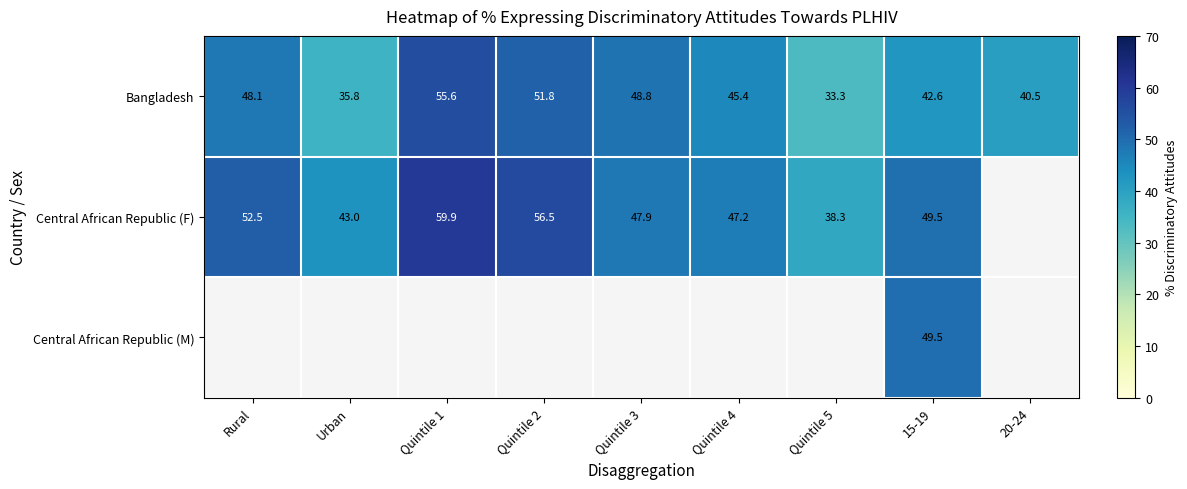

Where does the Bangladesh series first go above 45?

Rural